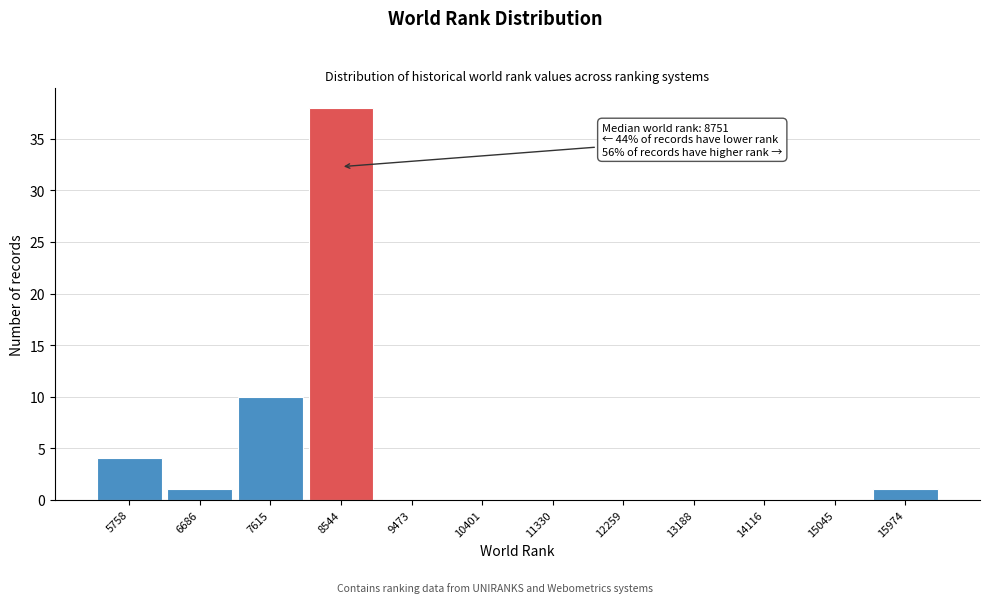

Reading left to right, extract all data points from this chart.

5758=4	6686=1	7615=10	8544=38	9473=0	10401=0	11330=0	12259=0	13188=0	14116=0	15045=0	15974=1